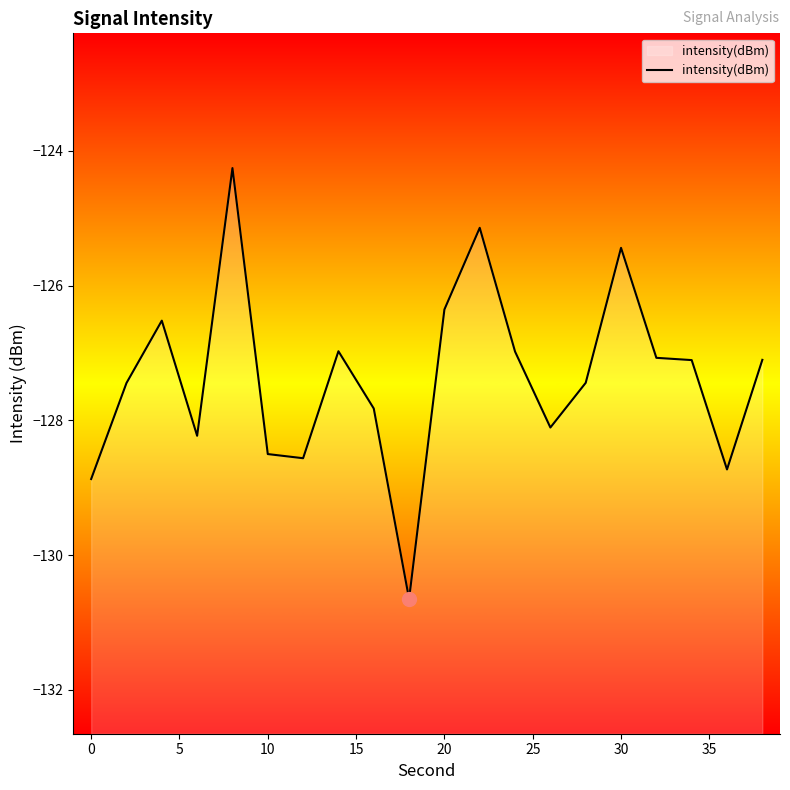

Does the chart have visible grid lines?

No